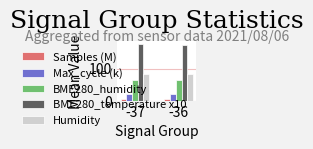

What is the difference between the maximum and minimum values in the BME280_temperature x10 series?

1.4